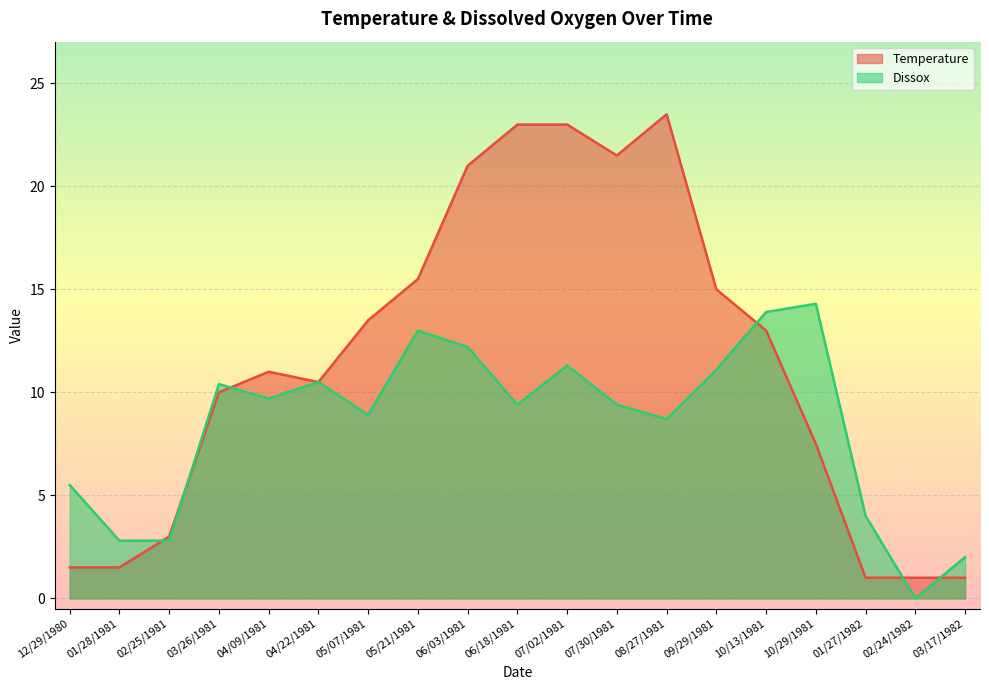

Where do Temperature and Dissox first cross each other?

01/28/1981 and 02/25/1981